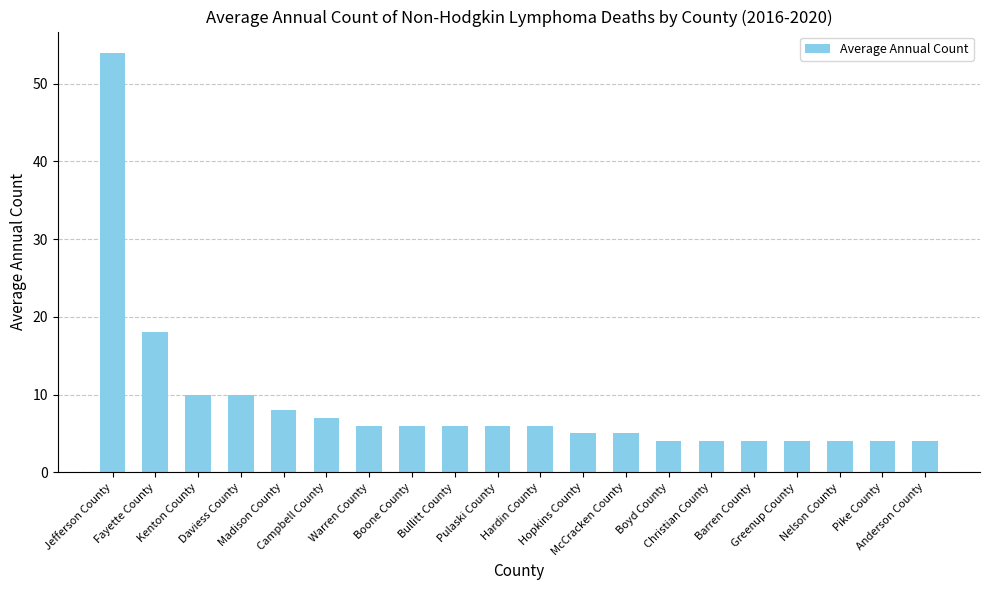

At which label does the data first exceed 6?

Jefferson County